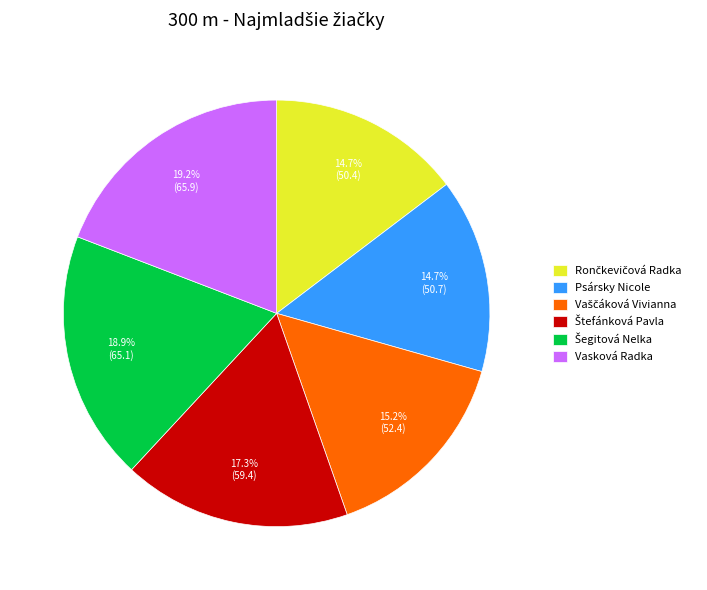

How many slices are in this pie chart?

6